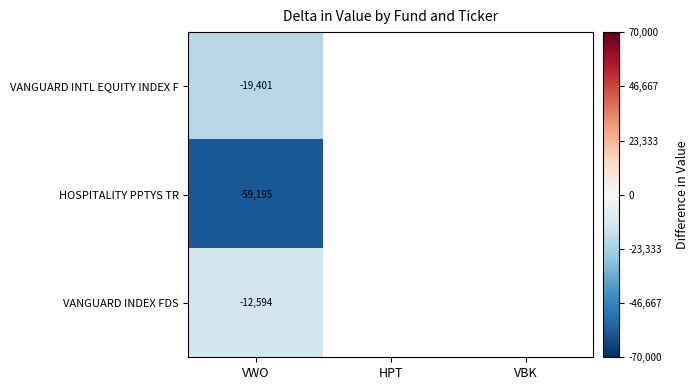

Is it true that VANGUARD INDEX FDS equals -12594 at VWO?

True